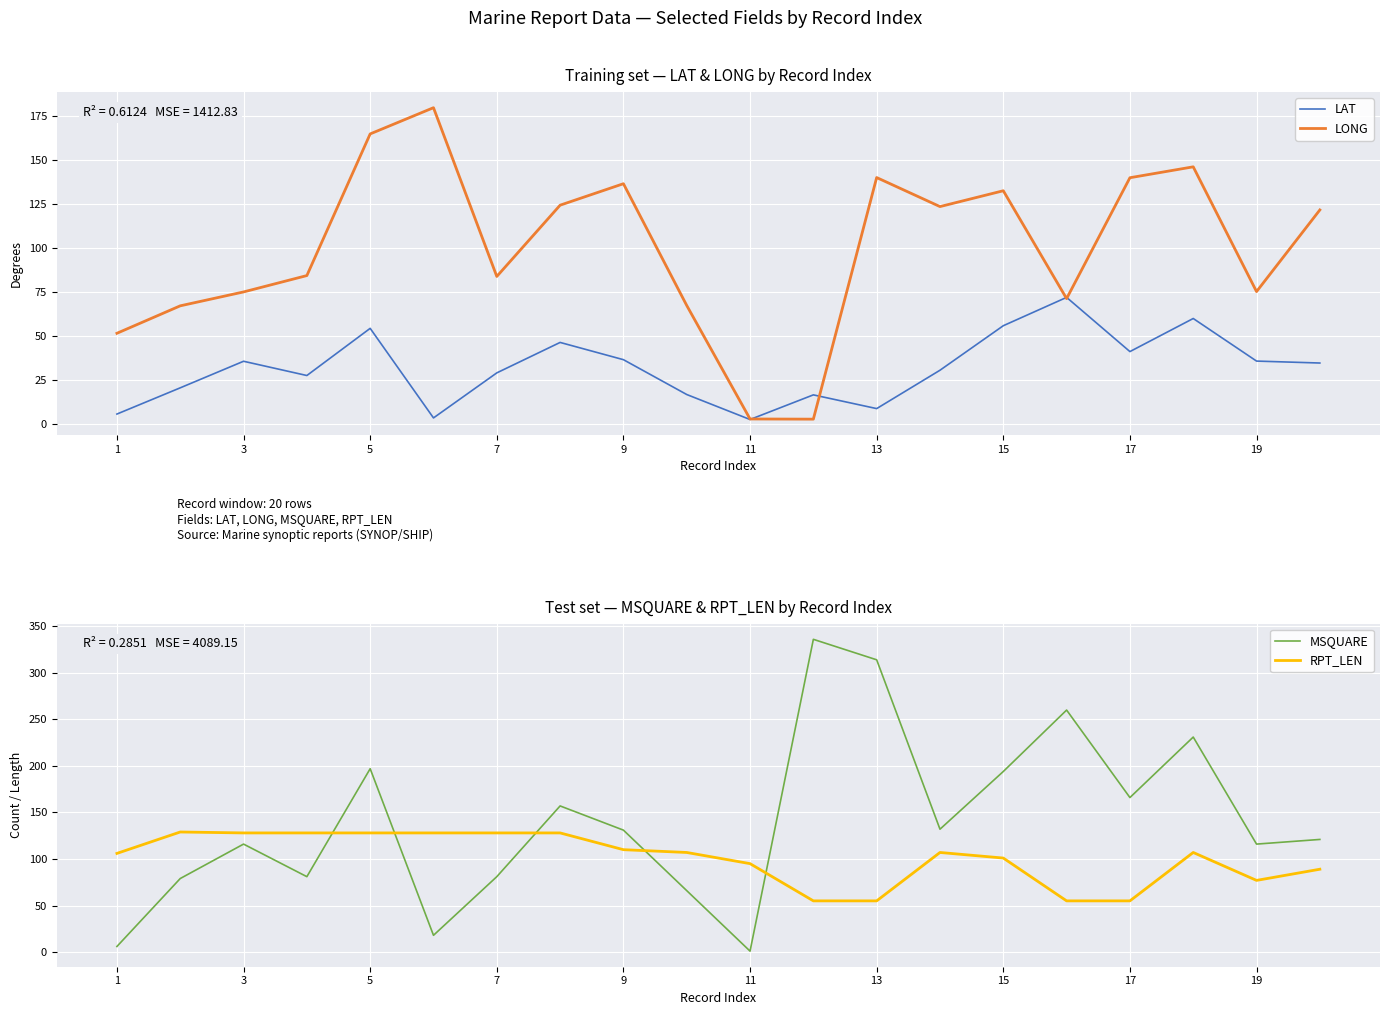

The LONG series shows 117.8 at 7. True or false?

False